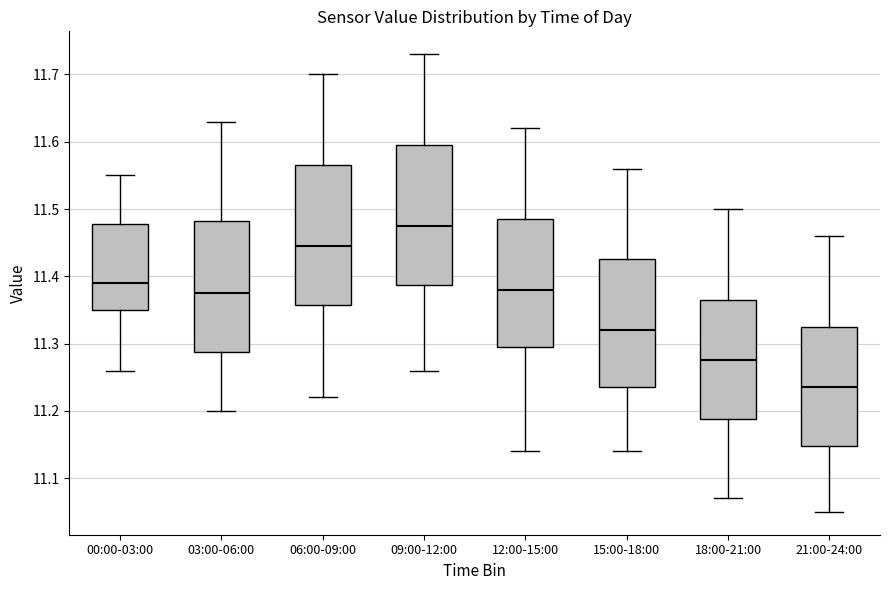

Which box has the lowest median line?

21:00-24:00